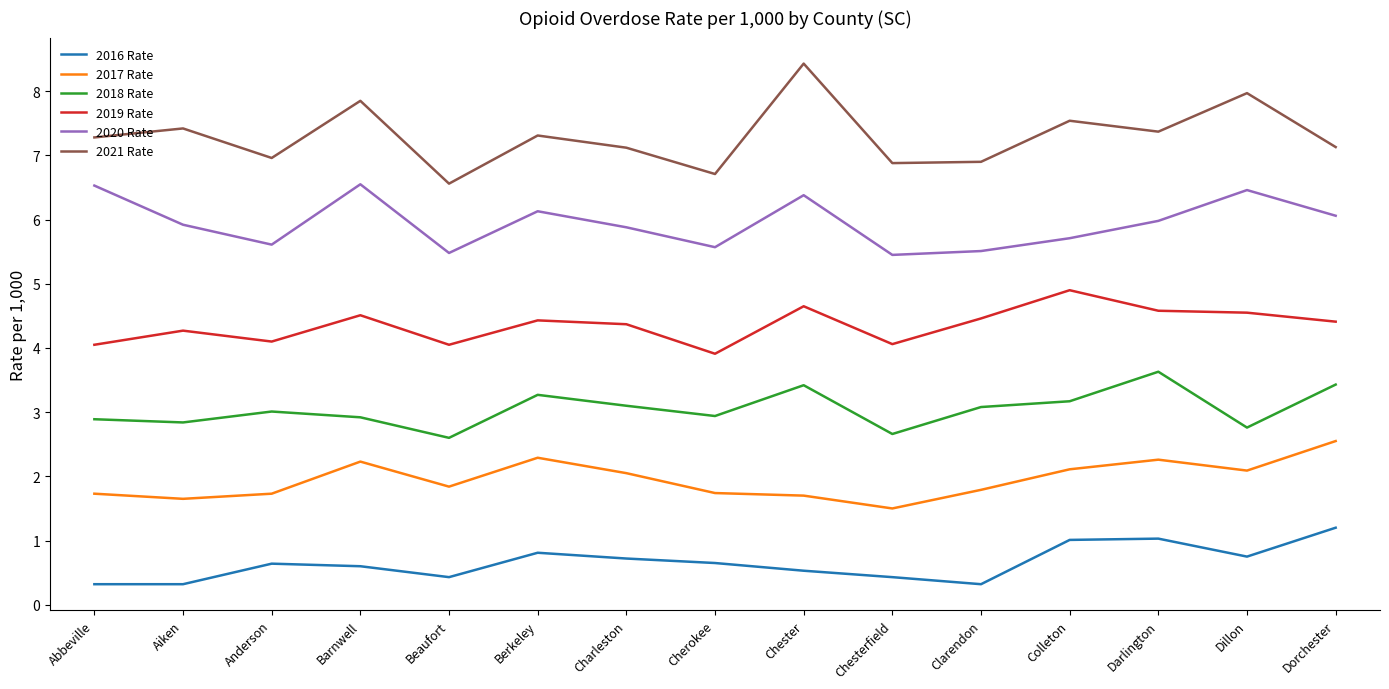

Is the value of 2021 Rate at Charleston greater than the value of 2018 Rate at Aiken?

Yes